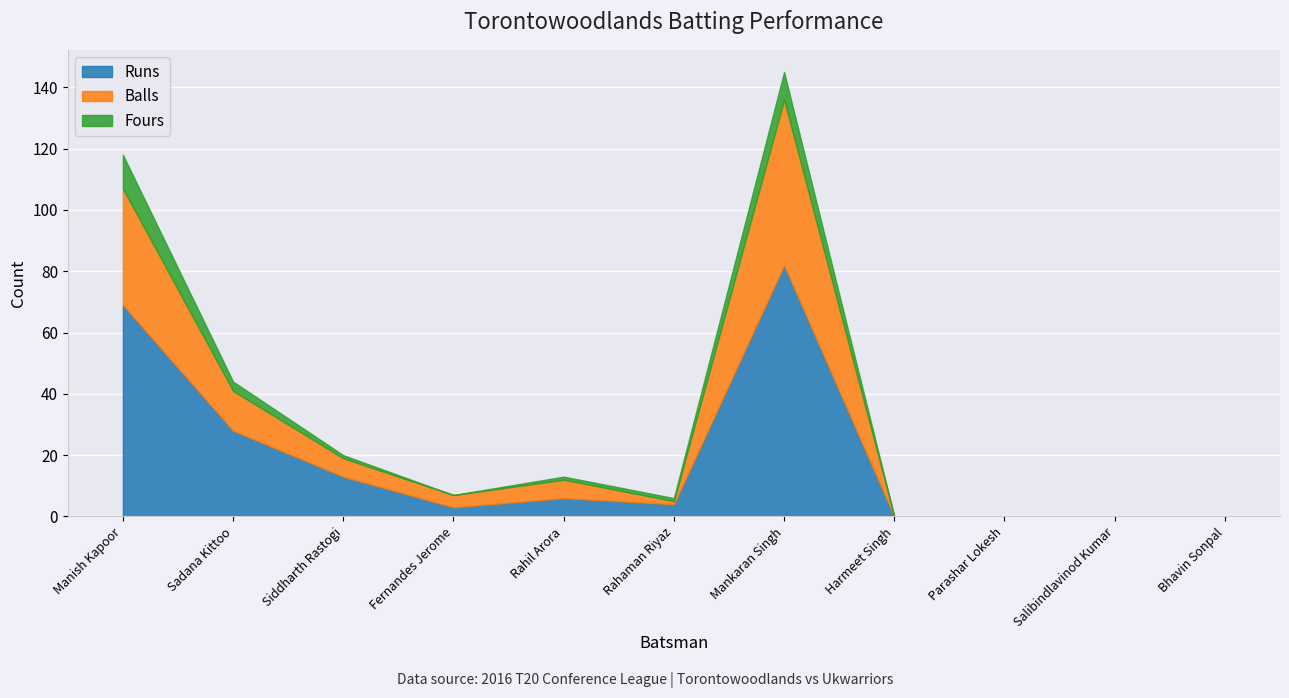

What is the value of the Balls point at the 5th from the left?

6